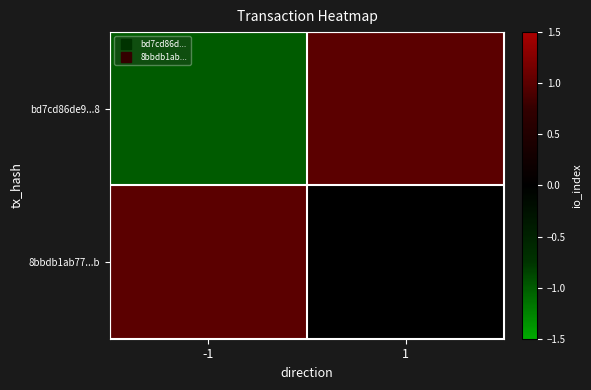

Which has a higher value, 1 or -1?

1